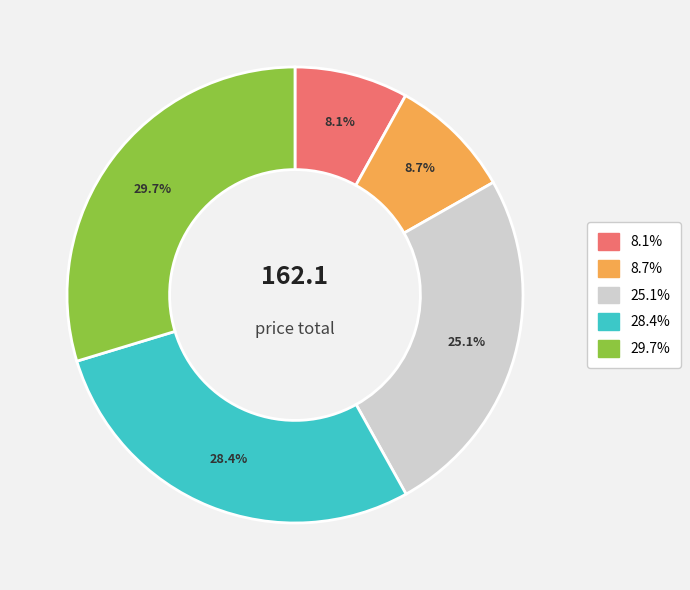

How many slices are in this pie chart?

5